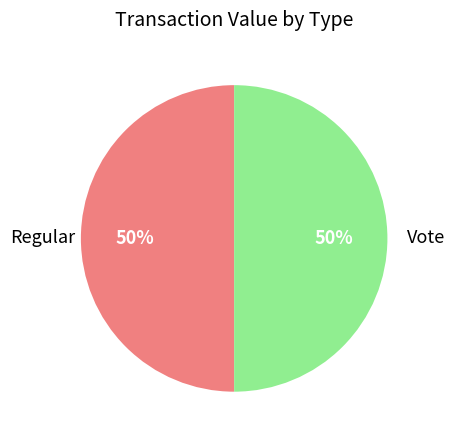

To the nearest percent, what is the average slice percentage?

50%